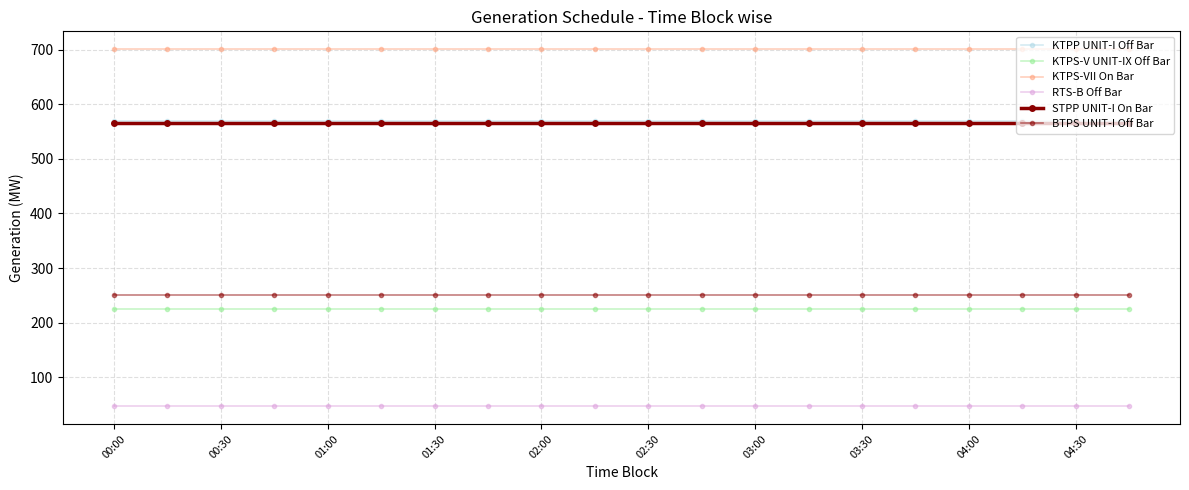

How many lines are shown in the chart?

6